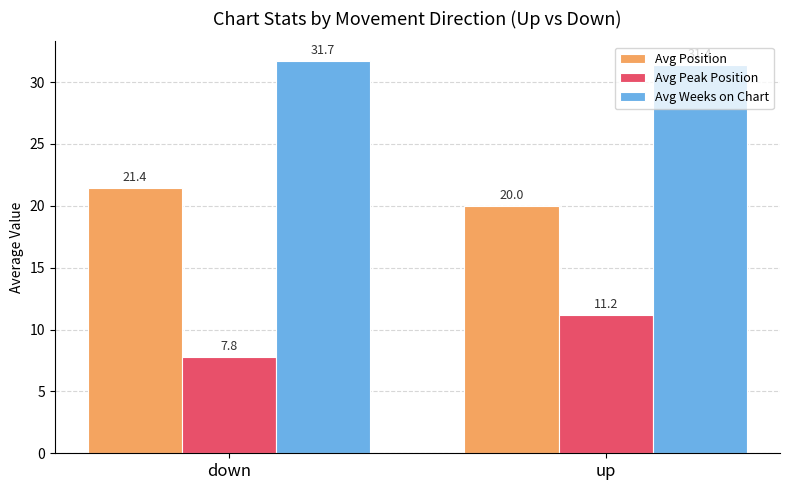

At how many categories does at least one series exceed 18?

2